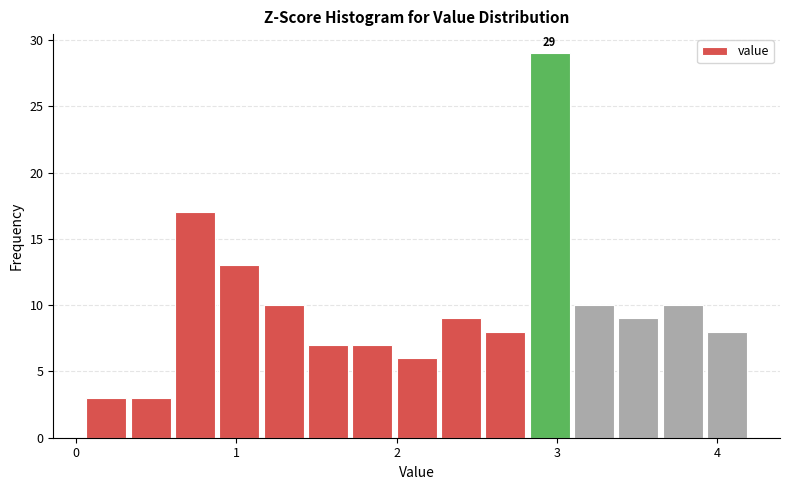

Around what value on the x-axis is the tallest bar? Give the approximate position of its centre, as read against the axis.

3.0